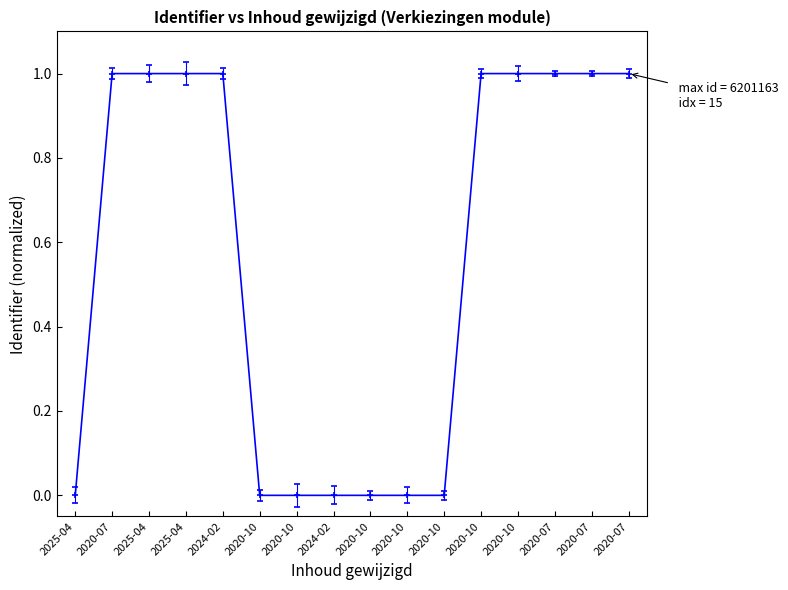

Does the chart have visible grid lines?

No